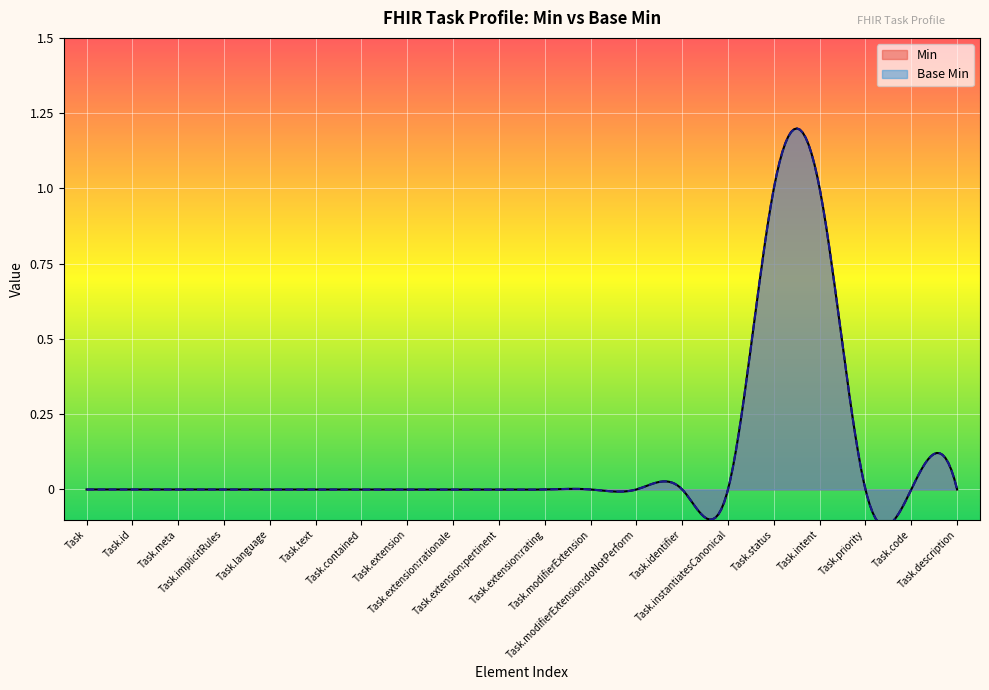

True or false: the data has more than 2 interior local peaks.

False